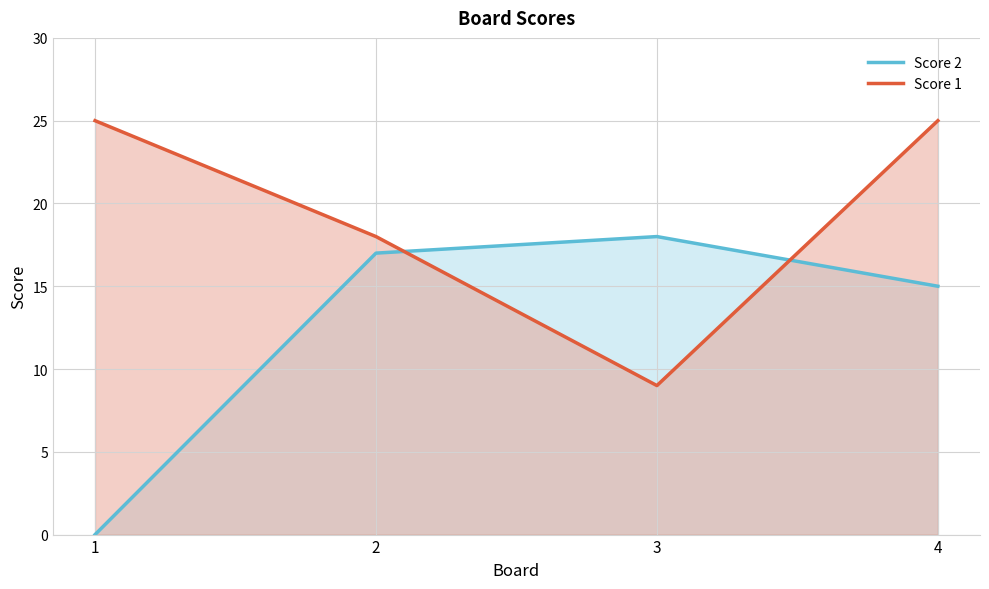

What is the value of the Score 2 point at the 2nd from the left?

17